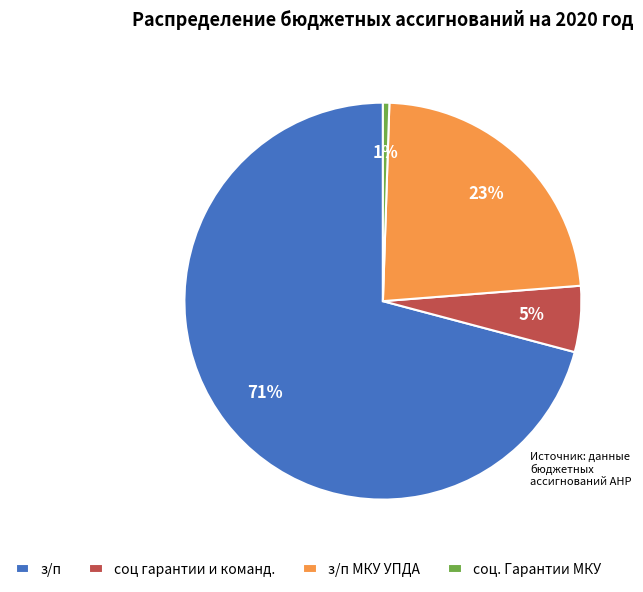

Which category has the smallest portion of the pie?

соц. Гарантии МКУ